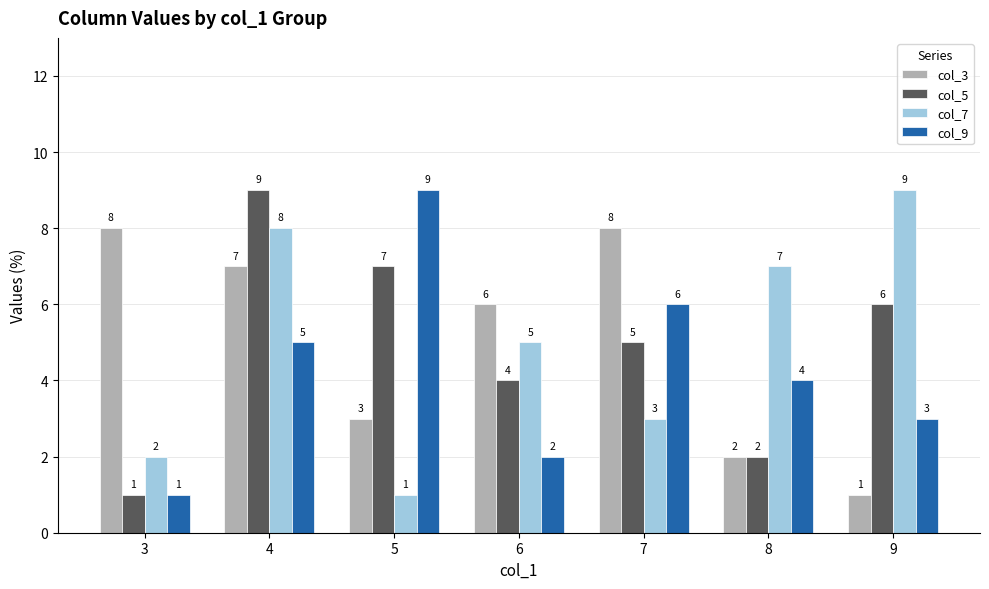

Rank the categories by col_9 value from highest to lowest.

5, 7, 4, 8, 9, 6, 3